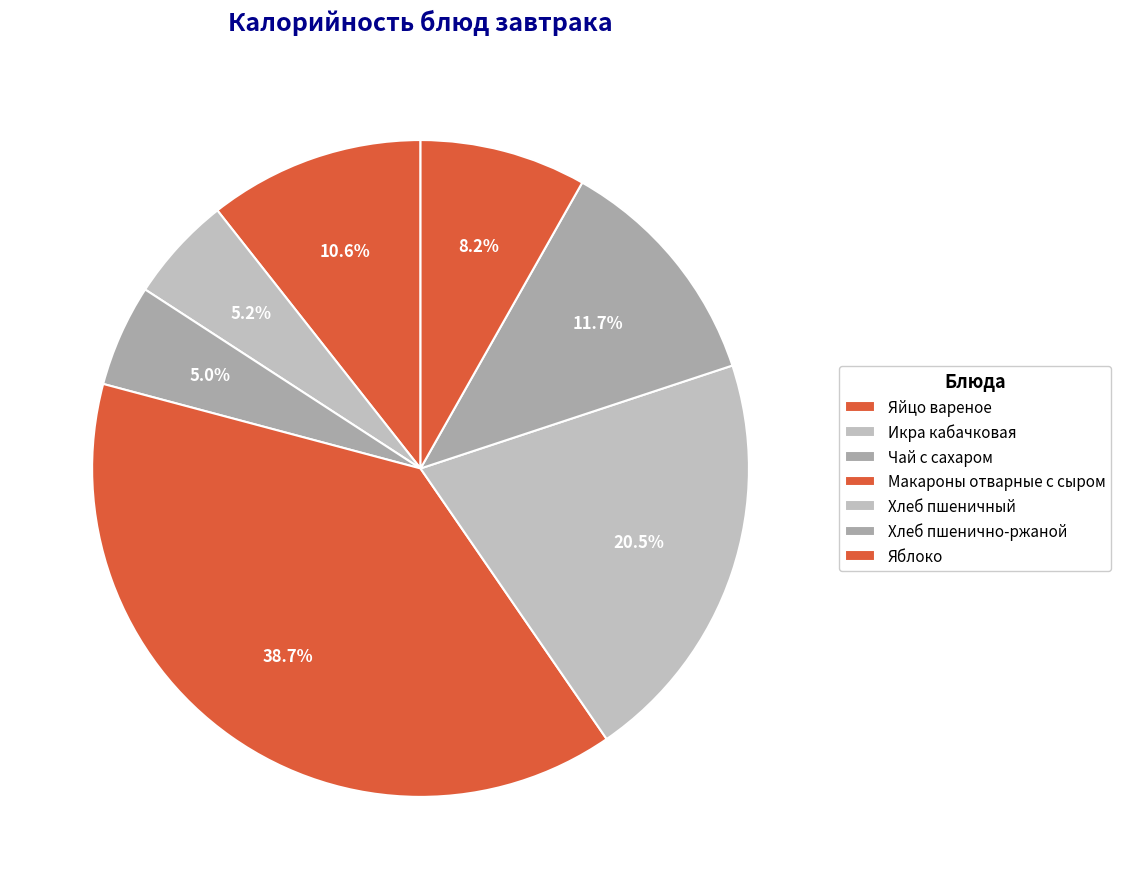

The Яйцо вареное slice represents 11% of the pie. True or false?

True